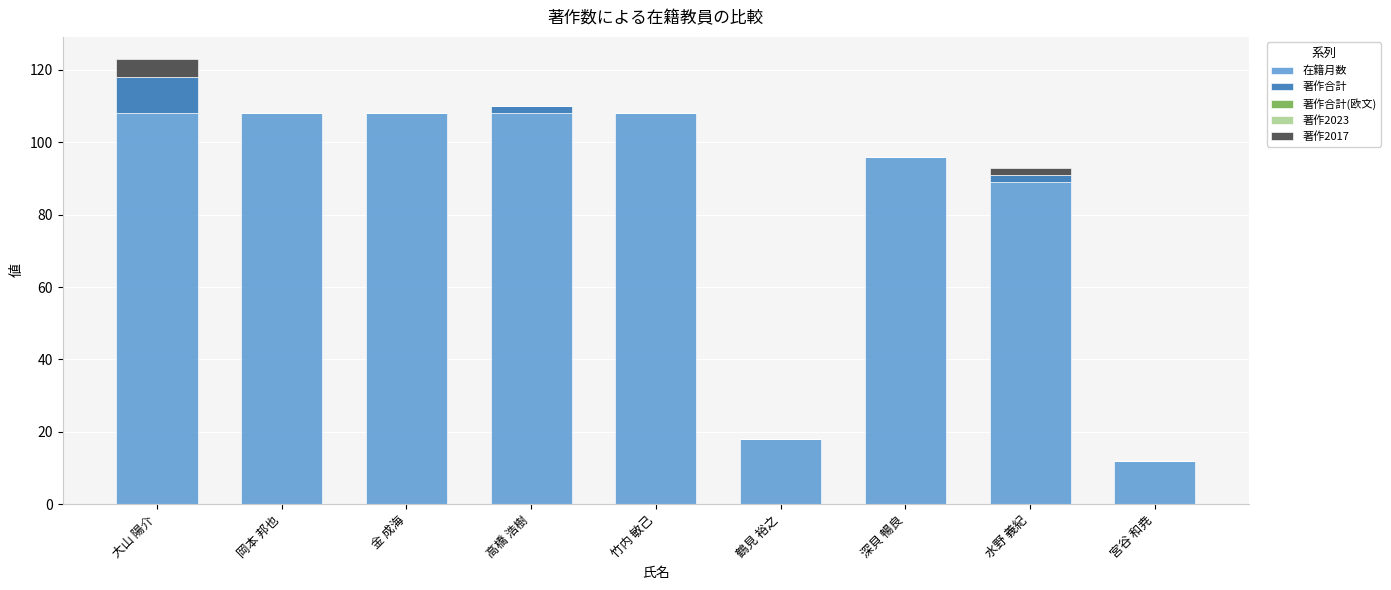

What is the highest value of the 在籍月数 series?

108